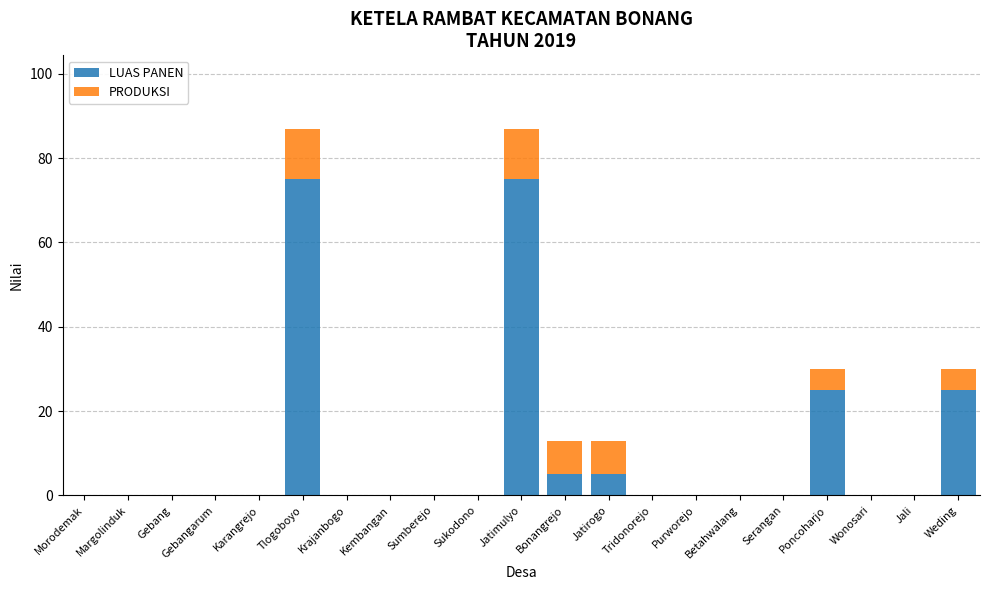

What is the total value across all series at Jatimulyo?

87